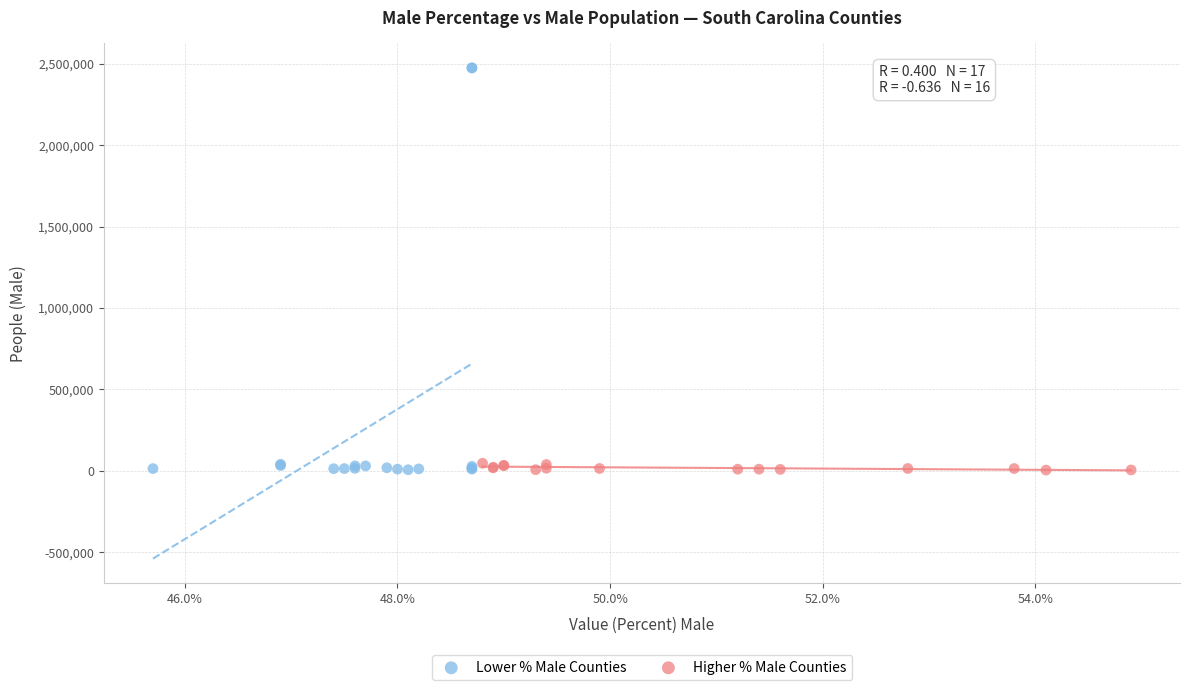

What are all the series names shown in the legend?

Lower % Male Counties, Higher % Male Counties